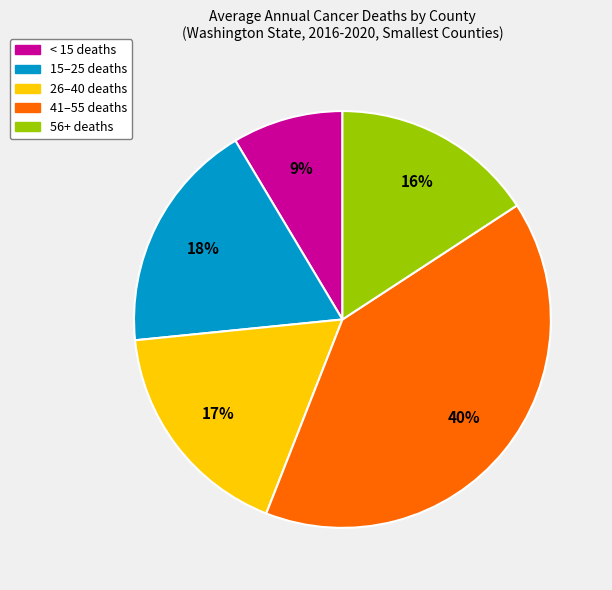

Does any single category account for the majority?

No